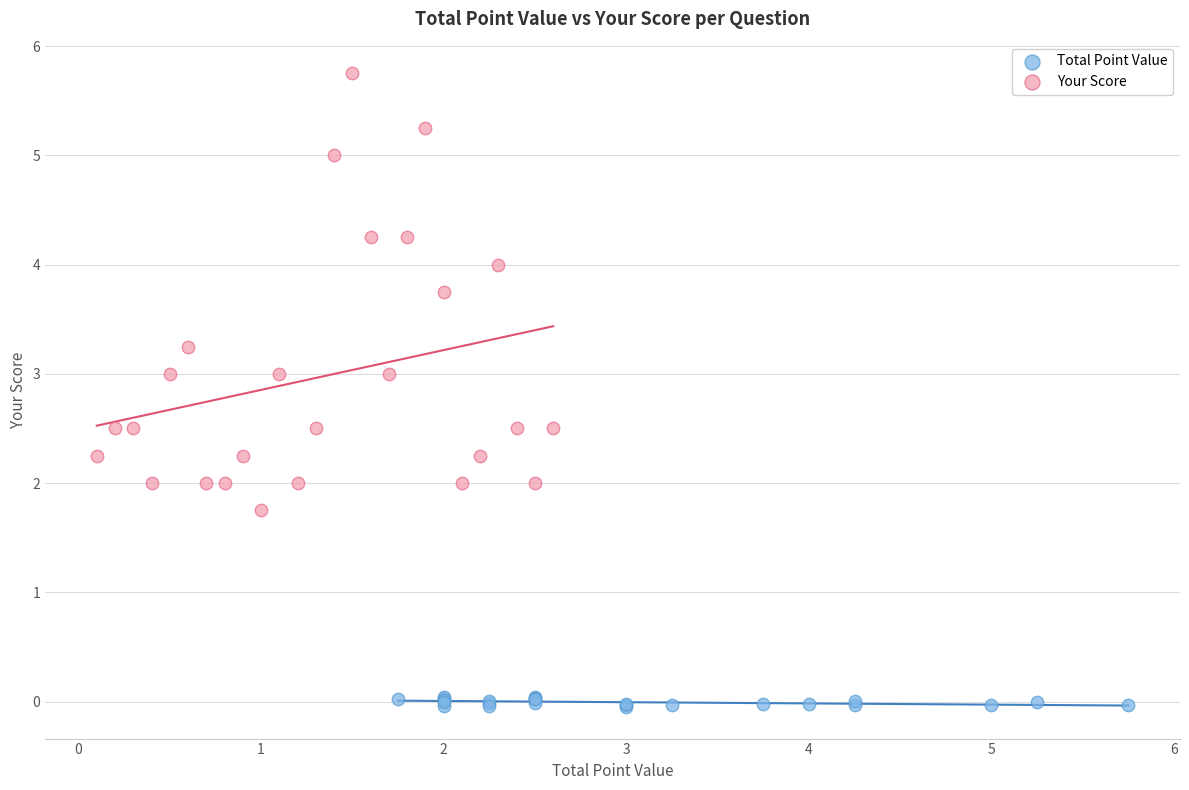

Which series contains the lowest Y value?

Total Point Value